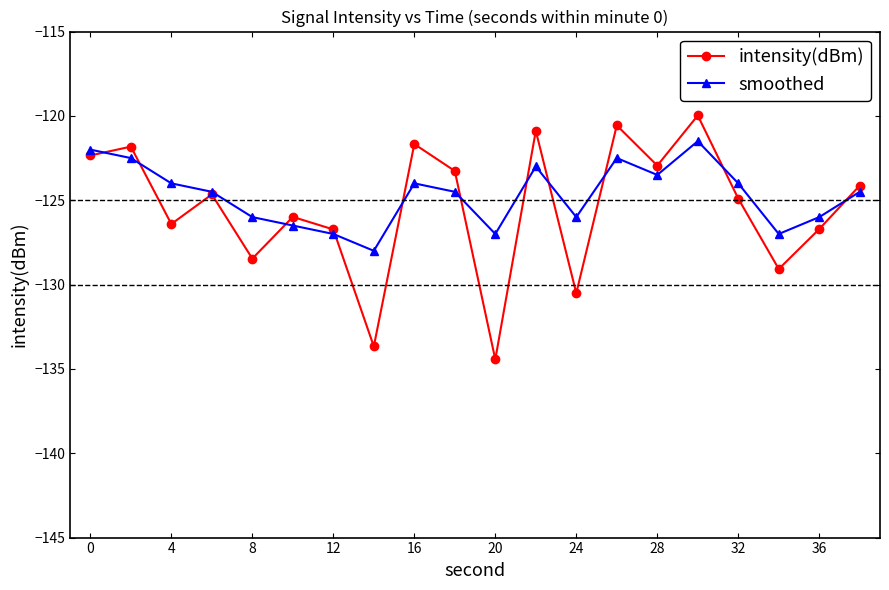

What is the minimum value shown in the chart?

-134.4